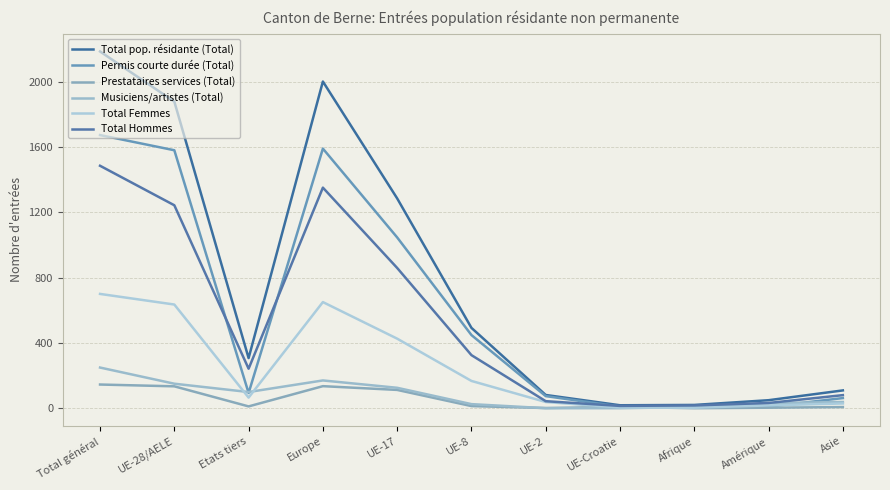

Which has a higher value, Etats tiers or Amérique?

Etats tiers